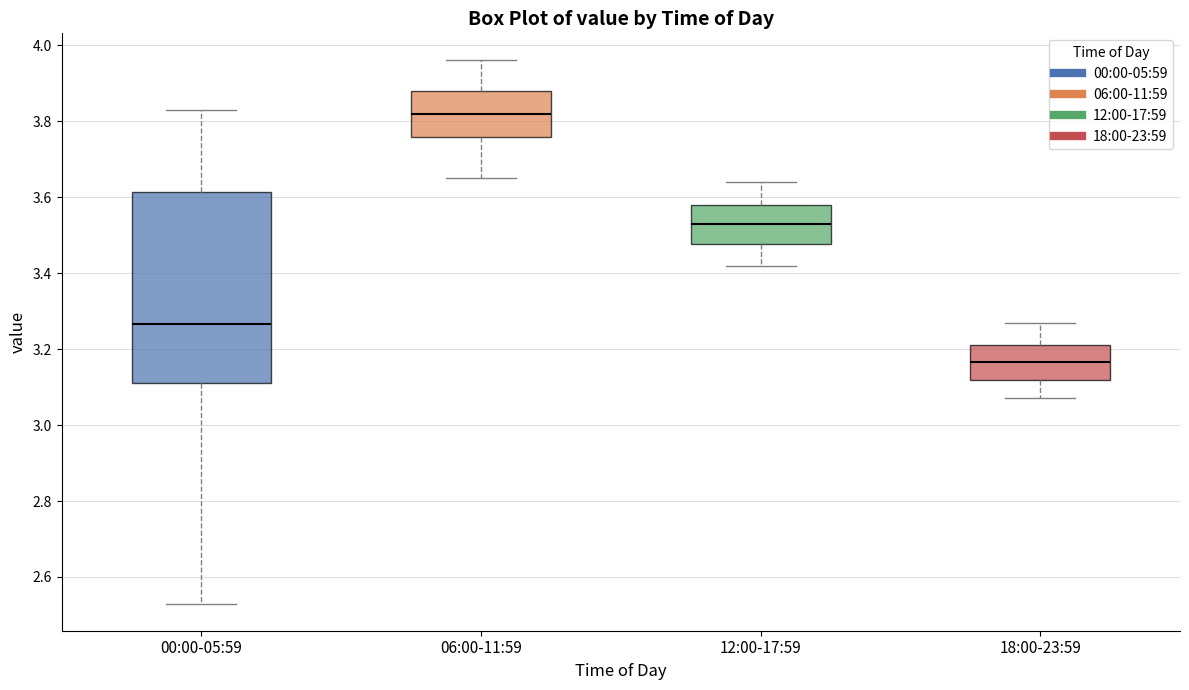

Reading left to right, read every box against the y-axis: the position of its median line, the range the box covers, and the ends of its whiskers. The values are not printed on the chart, so give them approximately, as read against the axis.

00:00-05:59: median 3.26, box 3.12 to 3.62, whiskers 2.54 to 3.84
06:00-11:59: median 3.82, box 3.76 to 3.88, whiskers 3.66 to 3.96
12:00-17:59: median 3.54, box 3.48 to 3.58, whiskers 3.42 to 3.64
18:00-23:59: median 3.16, box 3.12 to 3.22, whiskers 3.08 to 3.28